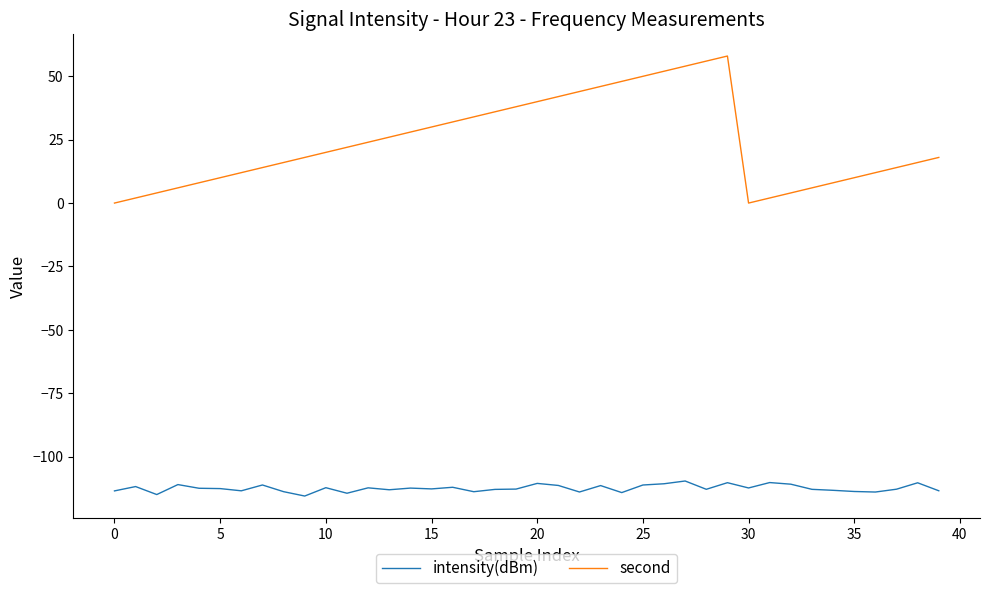

What is the greatest value displayed?

58.0